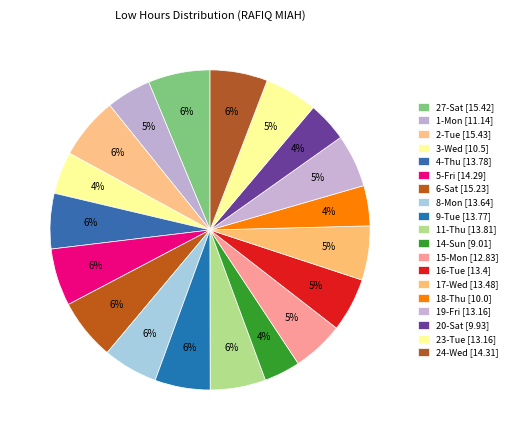

What percentage is the 6-Sat slice, to the nearest percent?

6%